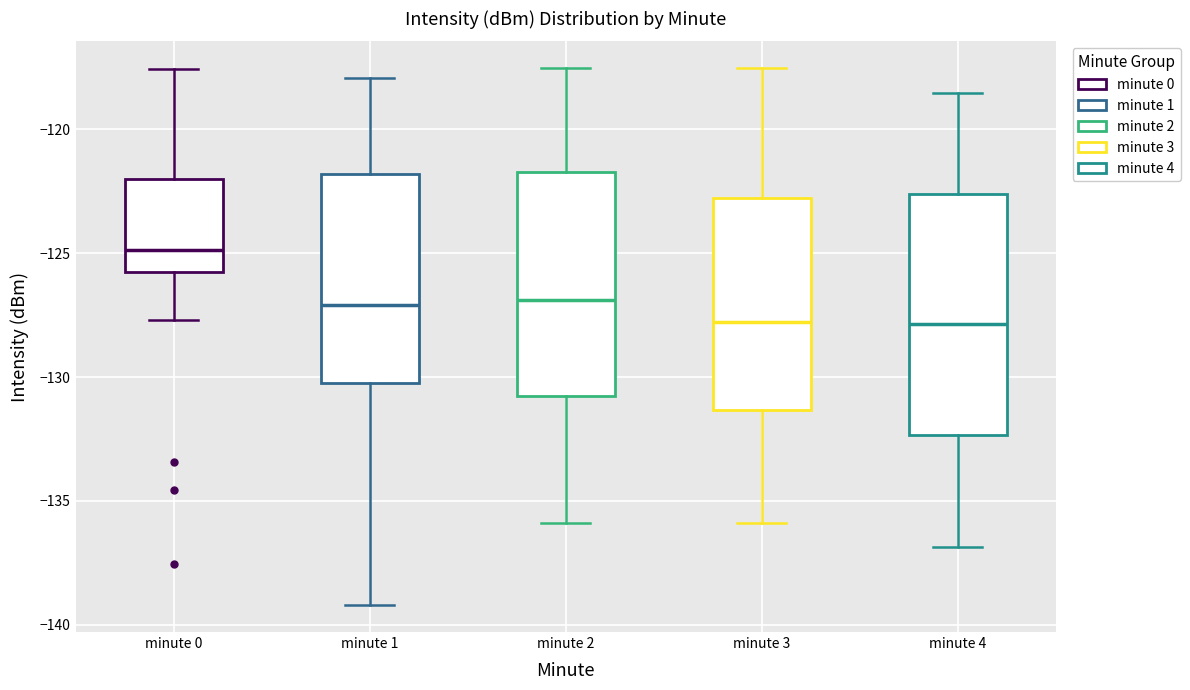

Reading left to right, read every box against the y-axis: the position of its median line, the range the box covers, and the ends of its whiskers. The values are not printed on the chart, so give them approximately, as read against the axis.

minute 0: median -125.0, box -126.0 to -122.0, whiskers -127.5 to -117.5
minute 1: median -127.0, box -130.0 to -122.0, whiskers -139.0 to -118.0
minute 2: median -127.0, box -131.0 to -121.5, whiskers -136.0 to -117.5
minute 3: median -128.0, box -131.5 to -123.0, whiskers -136.0 to -117.5
minute 4: median -128.0, box -132.5 to -122.5, whiskers -137.0 to -118.5